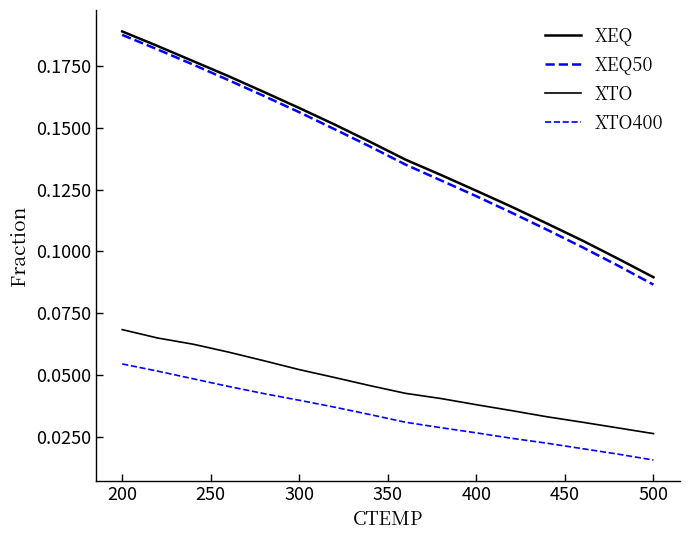

True or false: XTO400 and XEQ intersect in this chart.

False